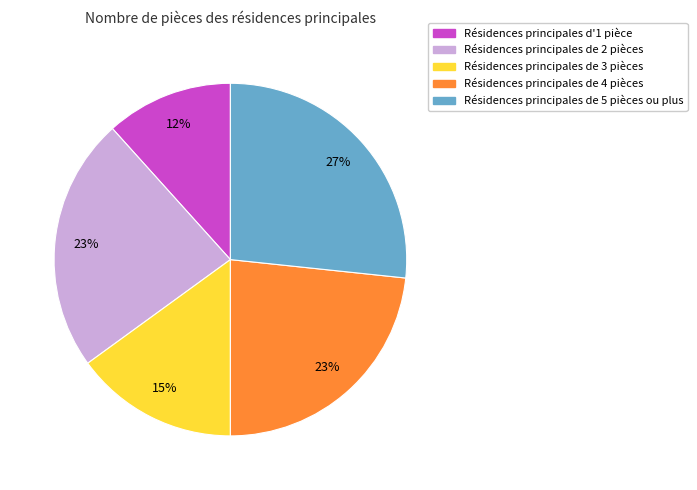

Does any single category account for the majority?

No